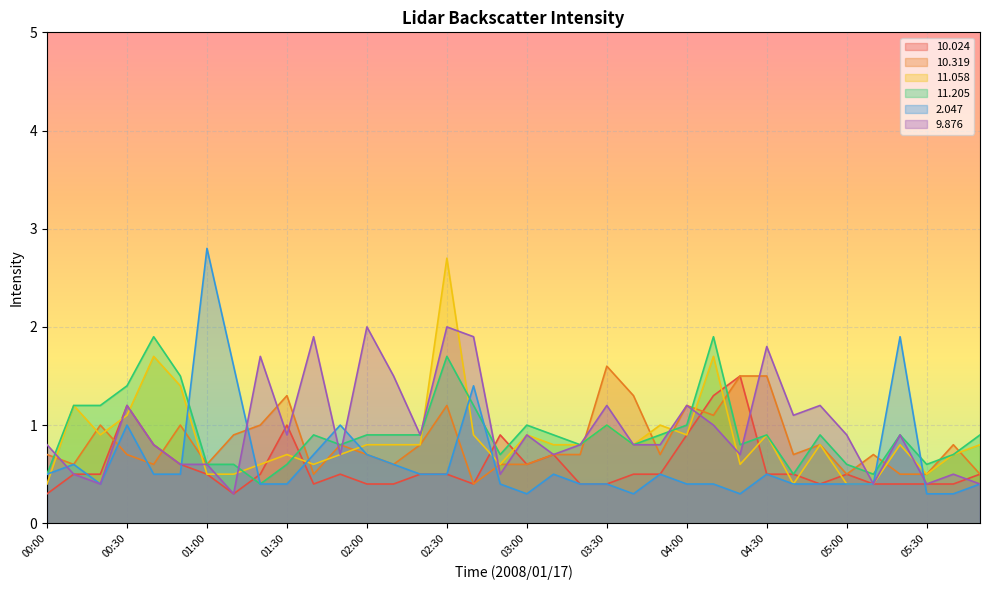

The   2.047 series shows 0.5 at 00:00. True or false?

True